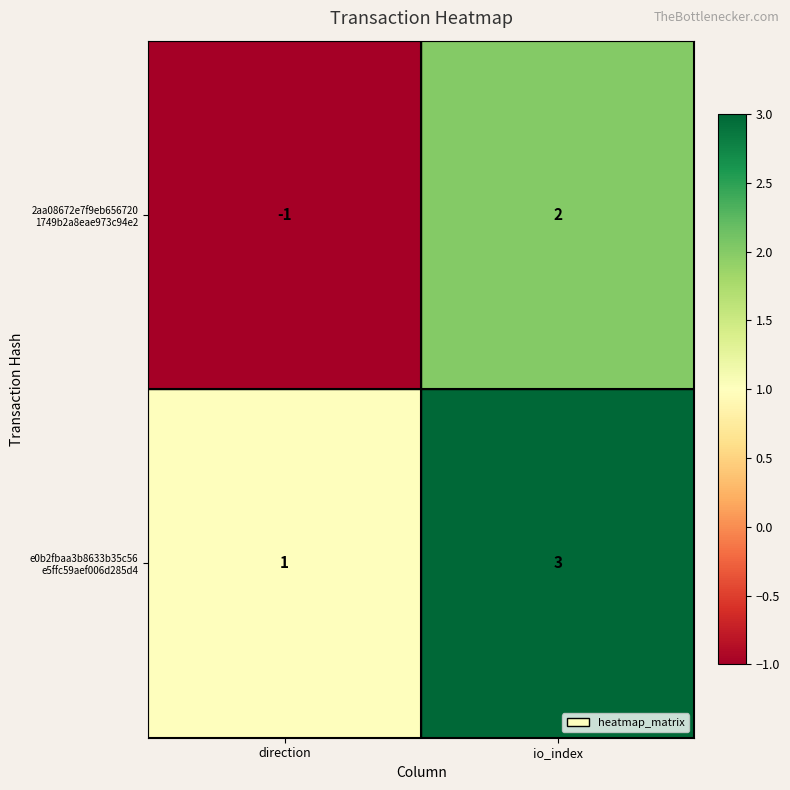

Which label corresponds to the smallest value in the chart?

direction